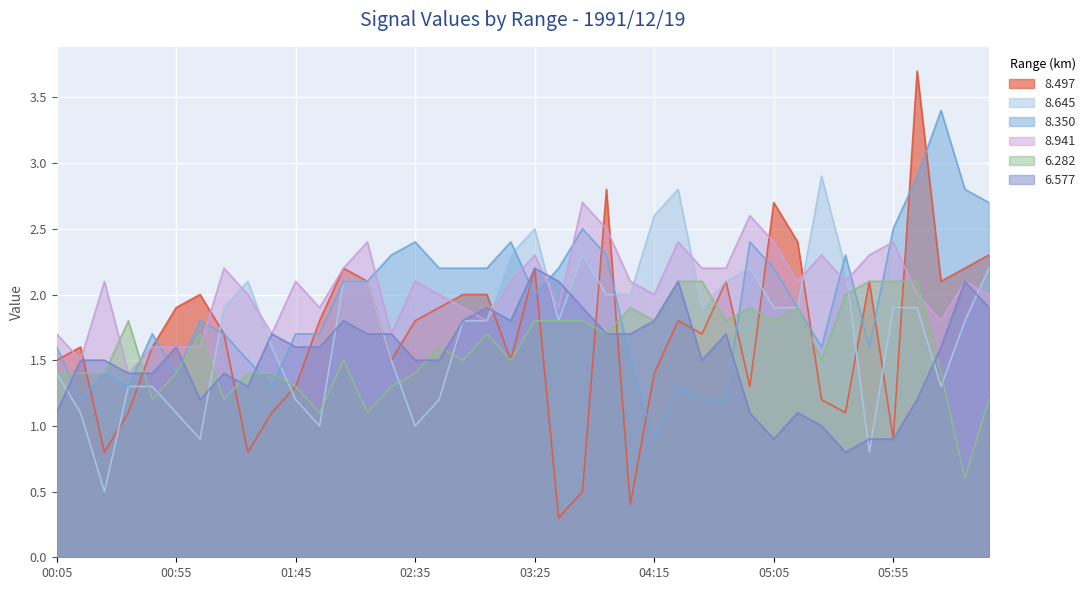

What is the greatest value displayed?

3.7